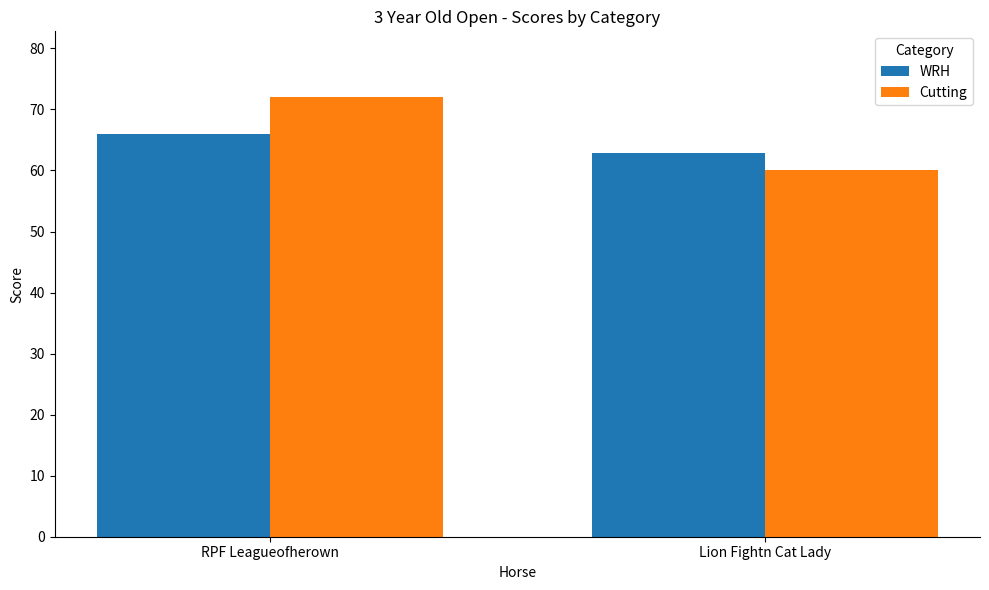

What is the difference between the Cutting values at RPF Leagueofherown and Lion Fightn Cat Lady?

12.0